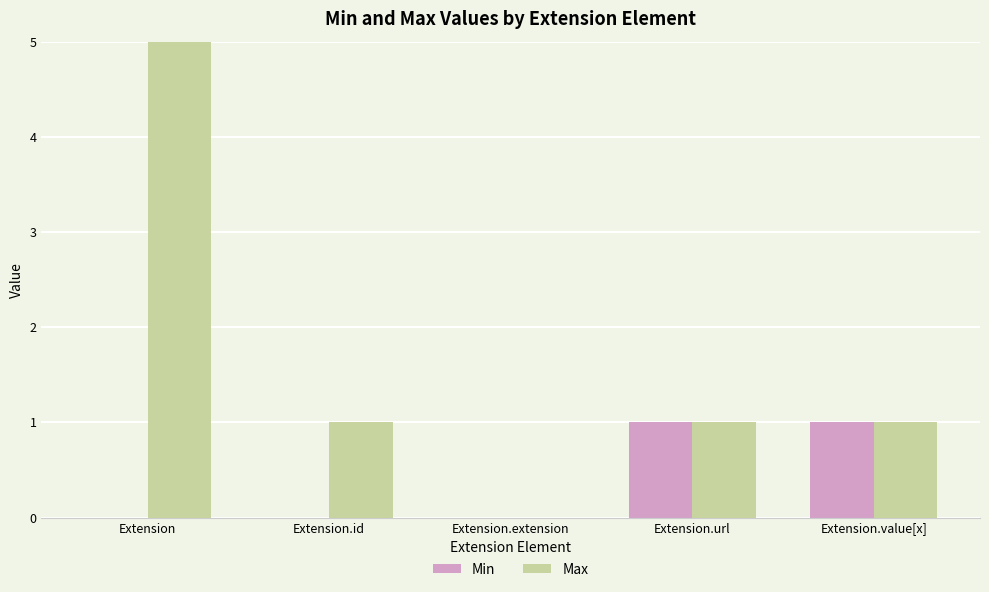

List the series in order of their peak value, lowest first.

Min, Max